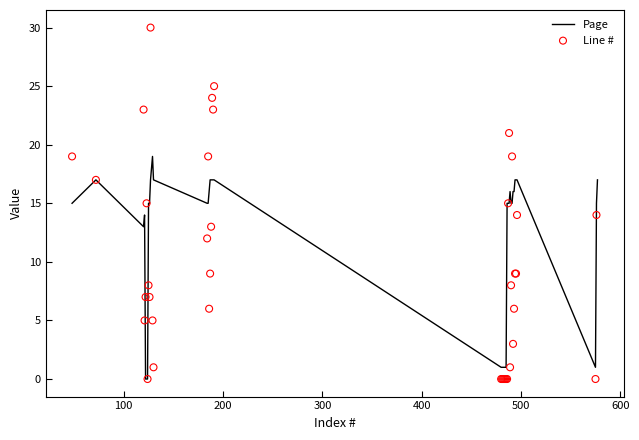

Which series has the largest total across all categories?

Page